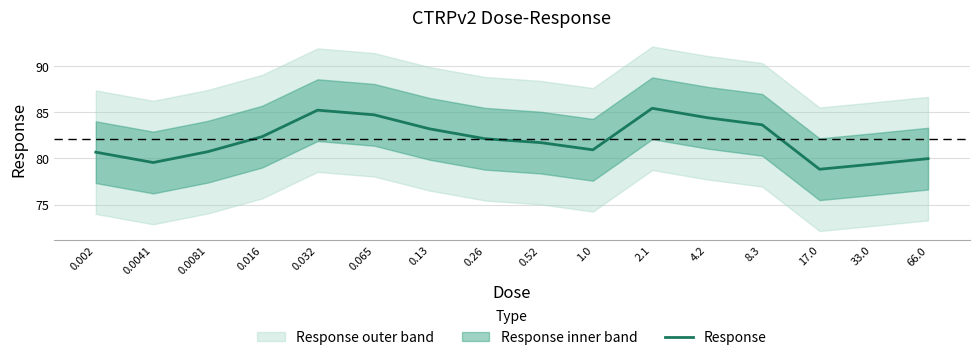

List the labels in order of value, smallest first.

17.0, 33.0, 0.0041, 66.0, 0.002, 0.0081, 1.0, 0.52, 0.26, 0.016, 0.13, 8.3, 4.2, 0.065, 0.032, 2.1